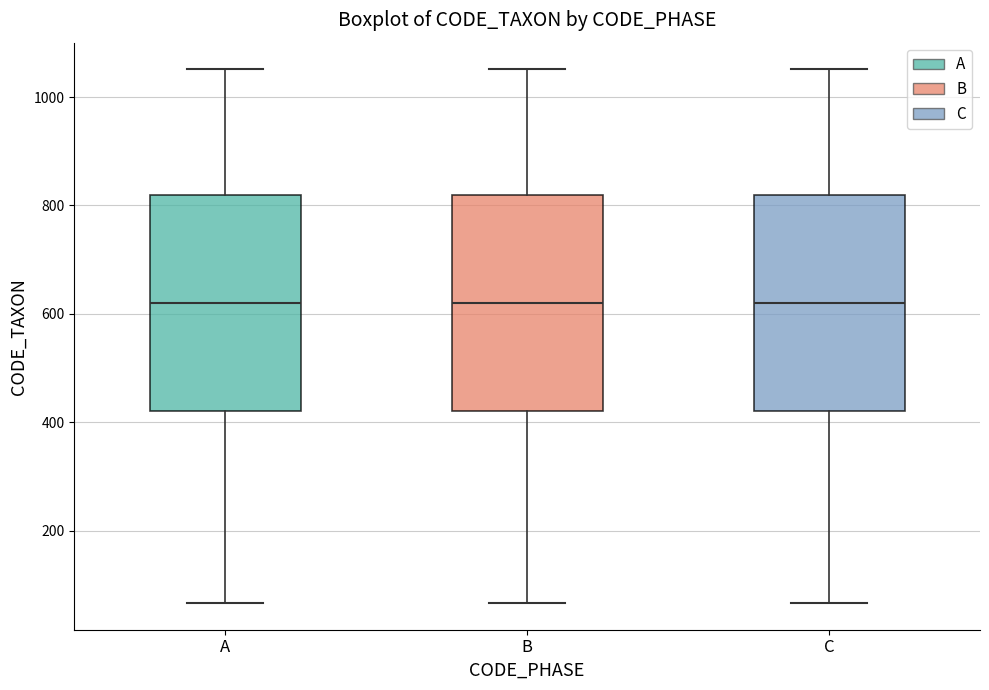

Reading left to right, read every box against the y-axis: the position of its median line, the range the box covers, and the ends of its whiskers. The values are not printed on the chart, so give them approximately, as read against the axis.

A: median 620, box 420 to 820, whiskers 60 to 1060
B: median 620, box 420 to 820, whiskers 60 to 1060
C: median 620, box 420 to 820, whiskers 60 to 1060